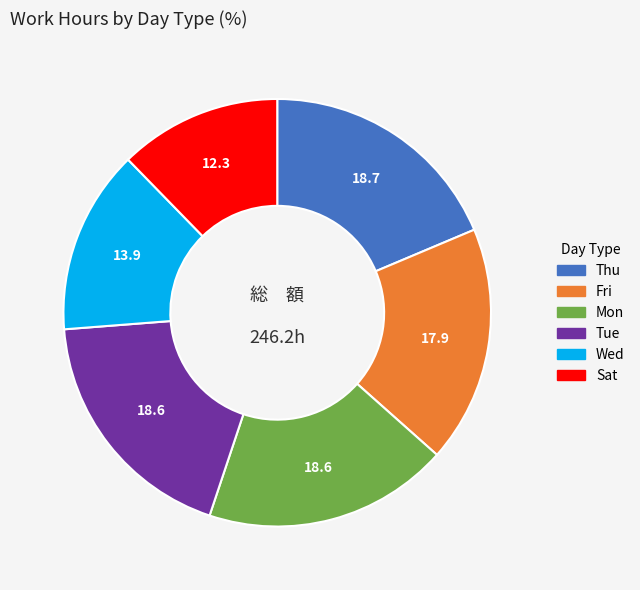

Does any single category account for the majority?

No